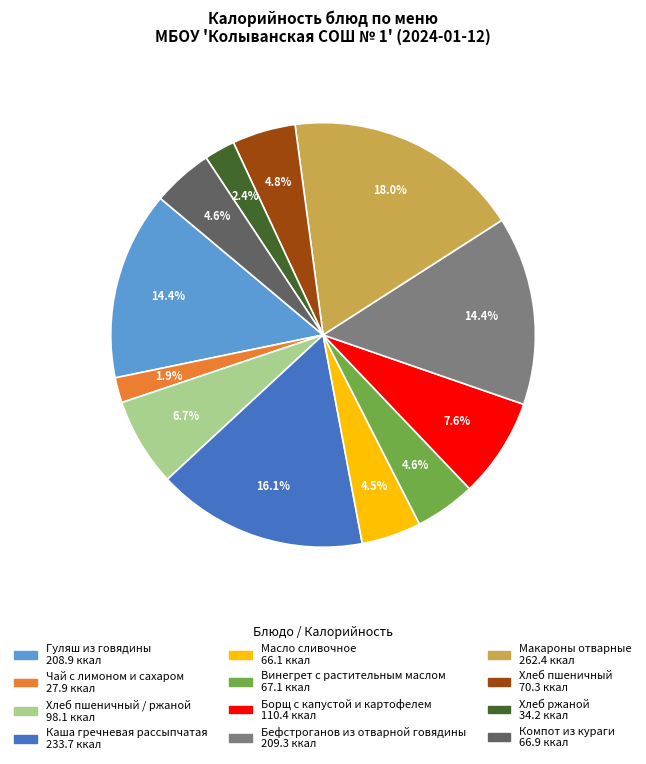

To the nearest percent, what is the difference between the largest and smallest slice percentages?

16%